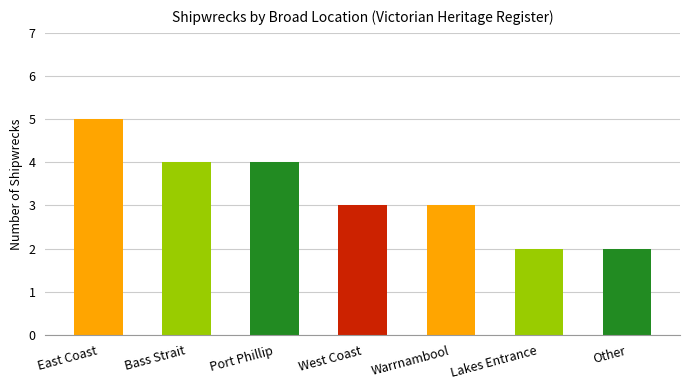

What is the difference between the maximum and second lowest values?

2